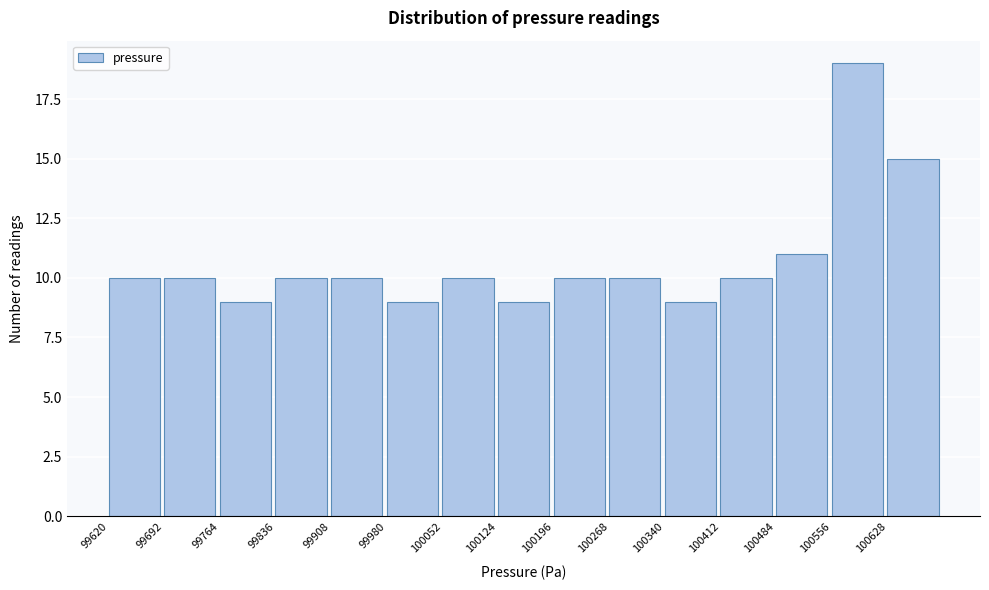

What is the height of the bar covering 100630 to 100700 on the x-axis? Neither the bar edges nor the heights are printed on the chart, so give them approximately, as read against the axes.

15